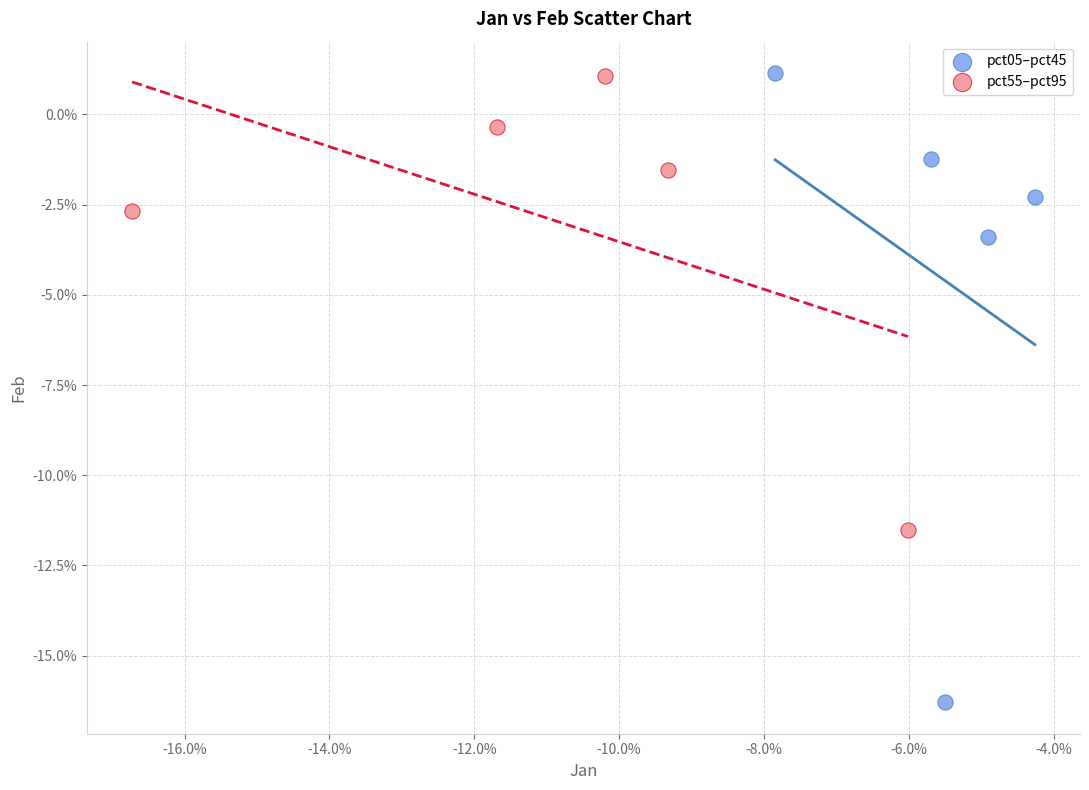

Which series contains the lowest Y value?

pct05–pct45